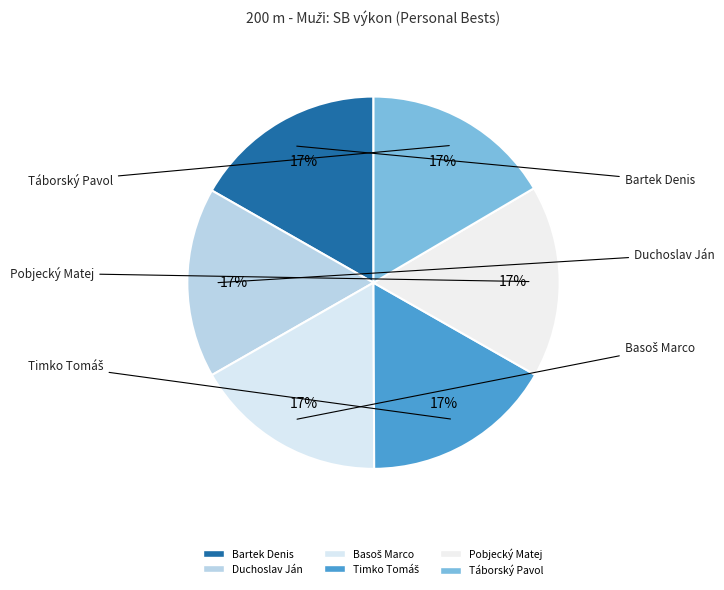

What percentage is the Bartek Denis slice, to the nearest percent?

17%